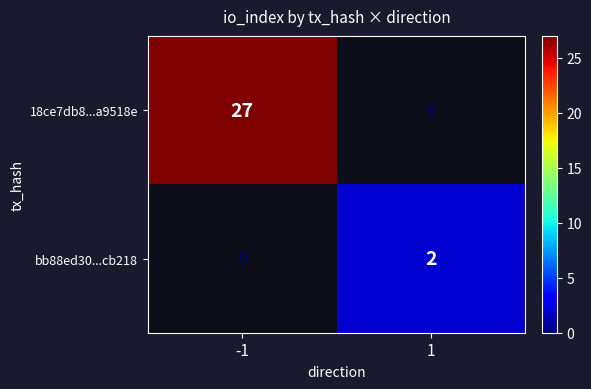

The bb88ed30...cb218 series shows 2 at 1. True or false?

True